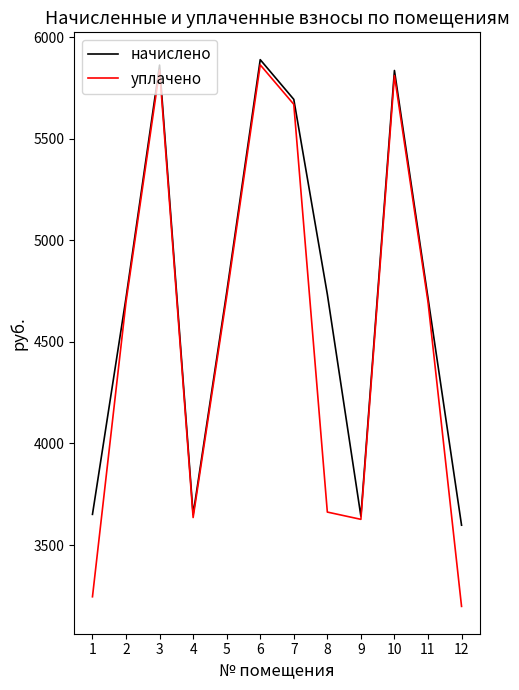

At which label does начислено first exceed 4734?

3